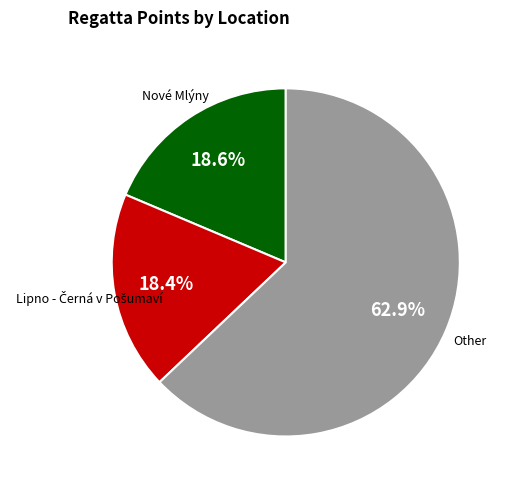

Does any single category account for the majority?

Yes